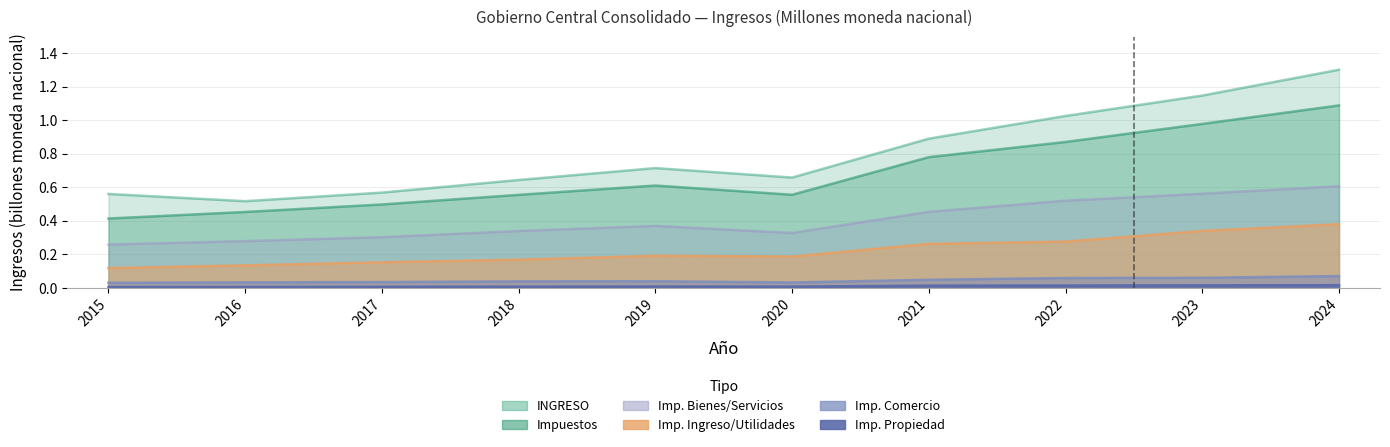

True or false: Impuestos and Imp. Comercio intersect in this chart.

False